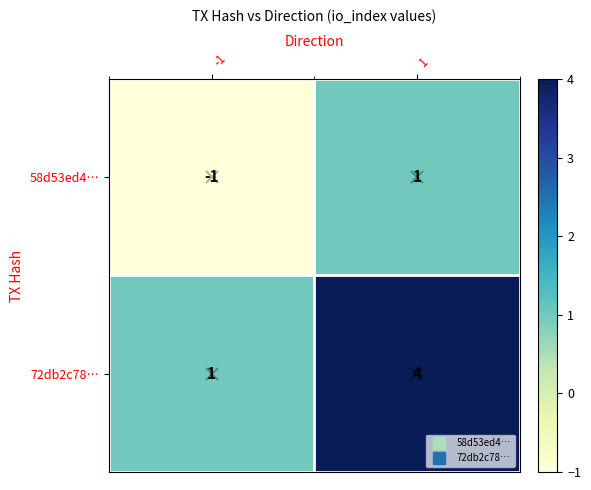

How many values in the 58d53ed4… series are below 1?

1